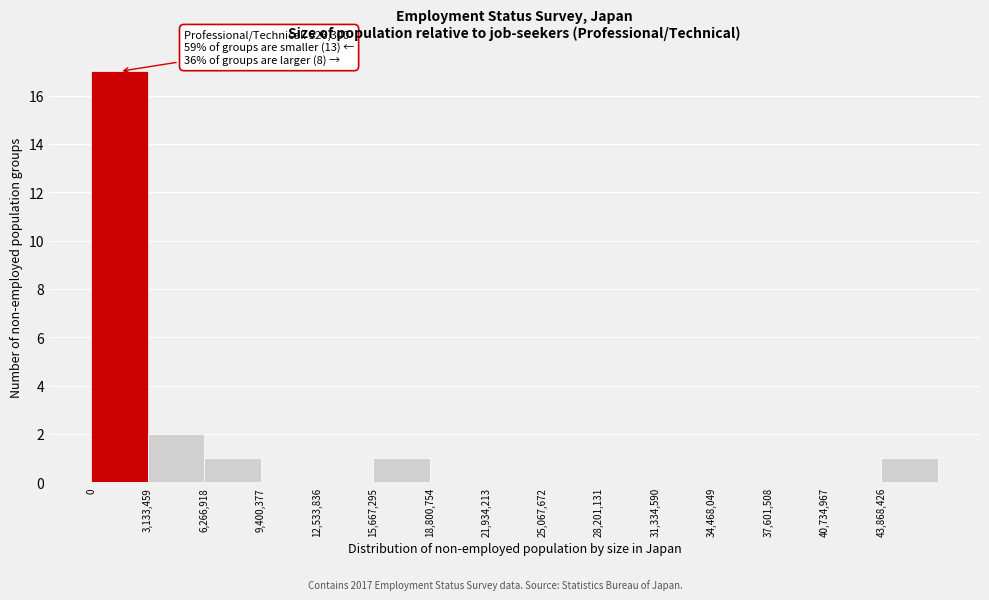

Which range on the x-axis has the tallest bar?

0 to 3000000